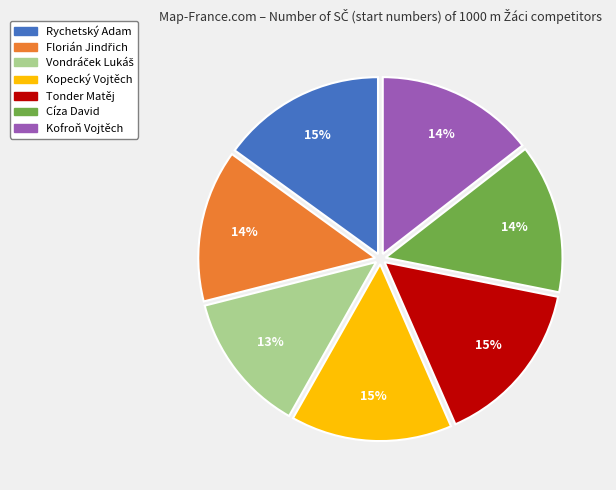

Do Rychetský Adam and Kofroň Vojtěch together represent more than half of the pie?

No